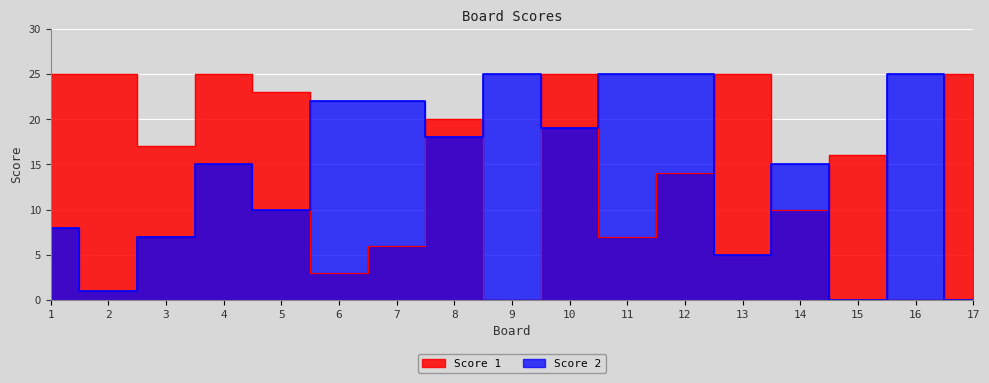

True or false: Score 1 and Score 2 intersect in this chart.

True